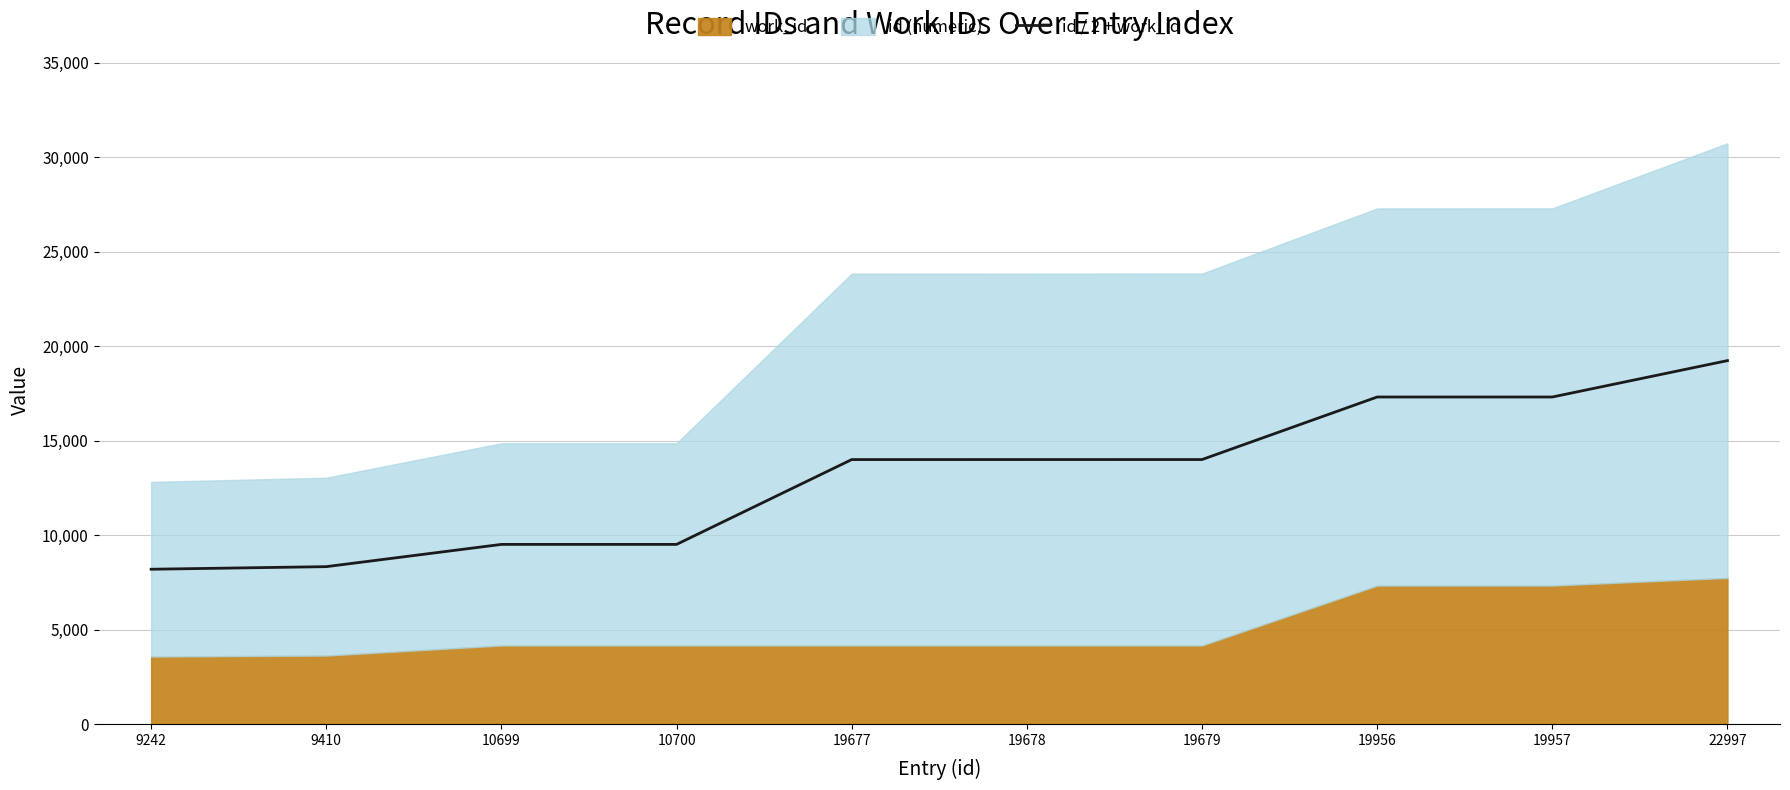

The value of id / 2 + work_id at 10700 is 14085.4. True or false?

False